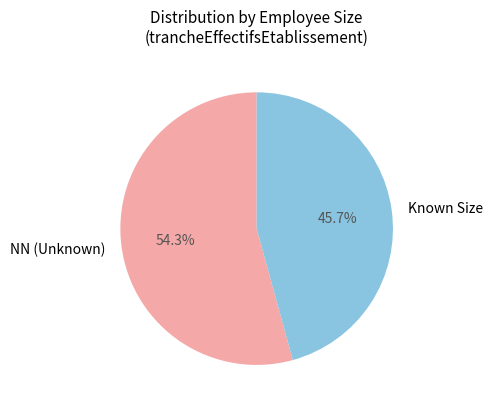

Which slice represents more than half of the pie?

NN (Unknown)